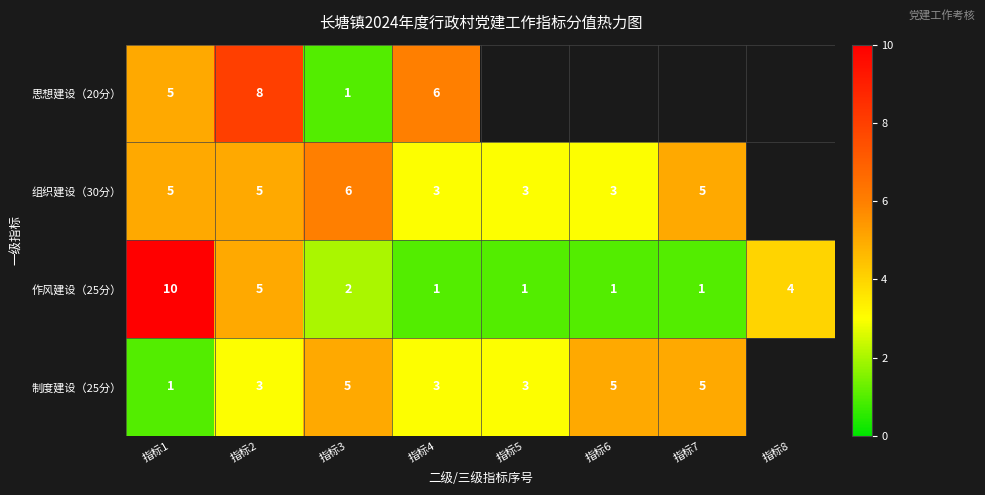

The value of 组织建设（30分） at 指标1 is 2.9. True or false?

False